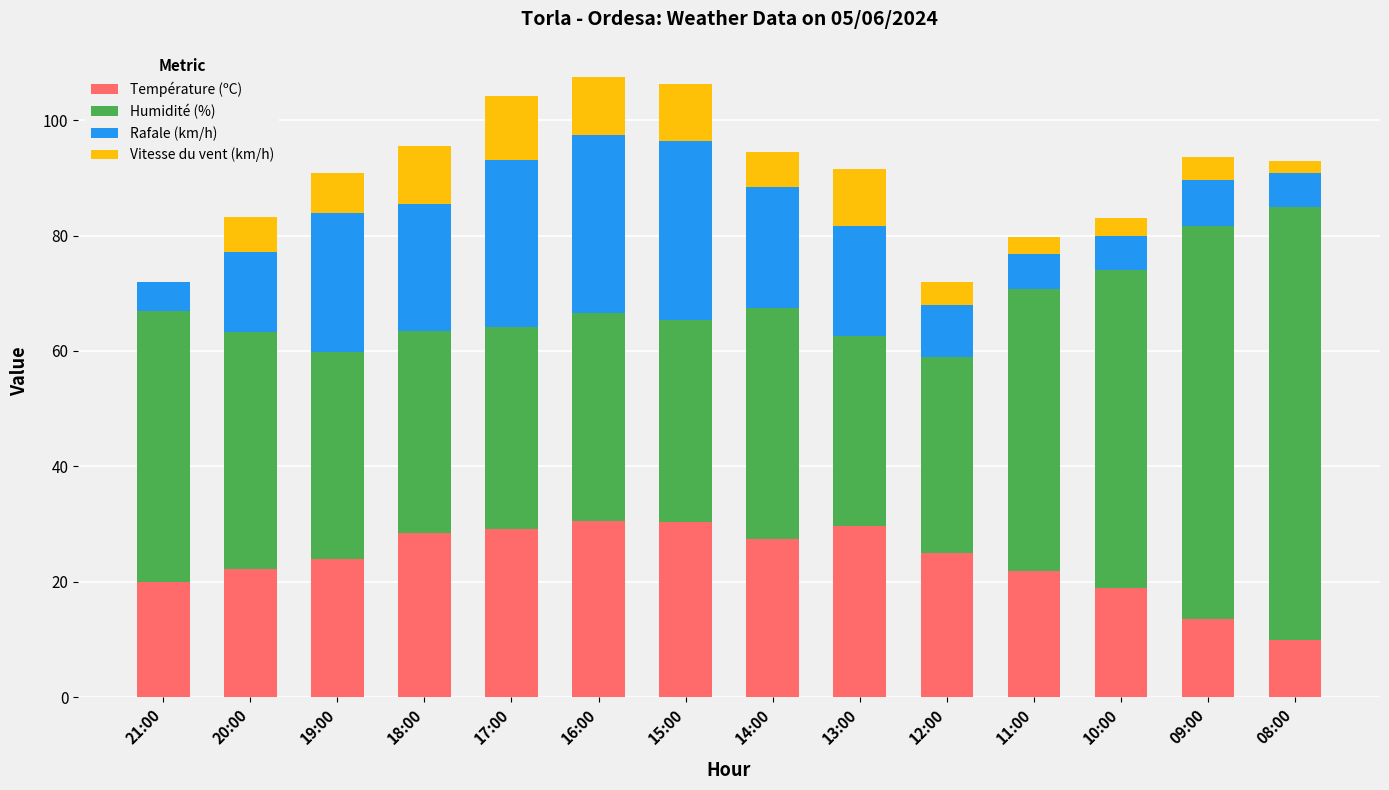

How many categories are shown in the chart?

14